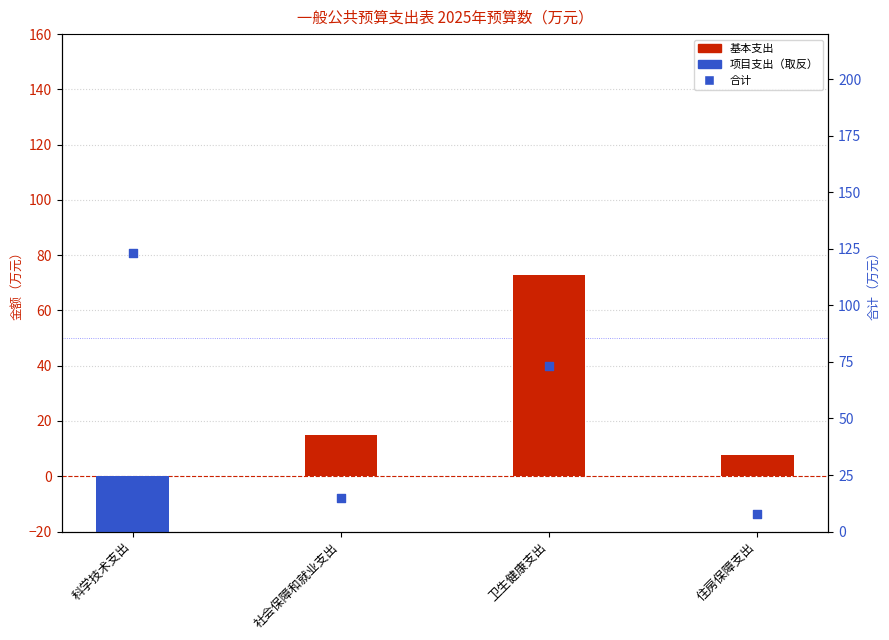

Is the value of 基本支出 at 科学技术支出 greater than the value of 项目支出 at 社会保障和就业支出?

No